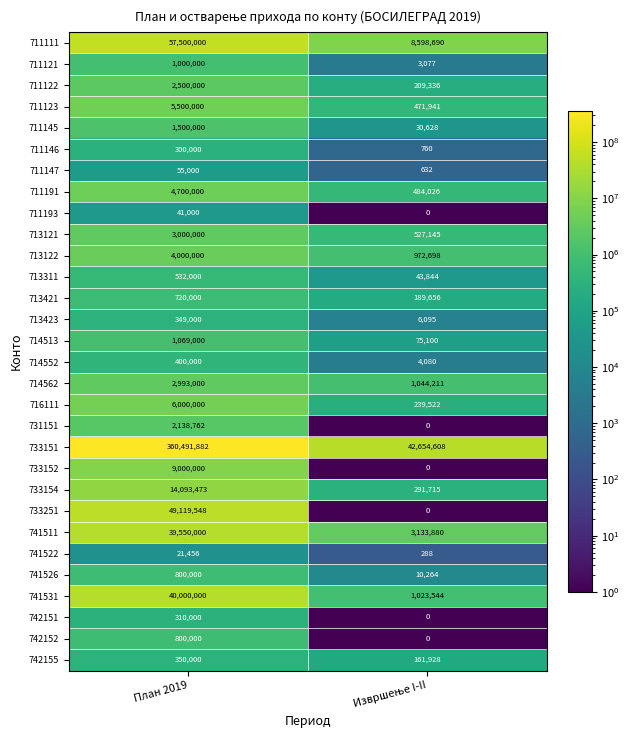

At how many categories does at least one series exceed 186691142?

1